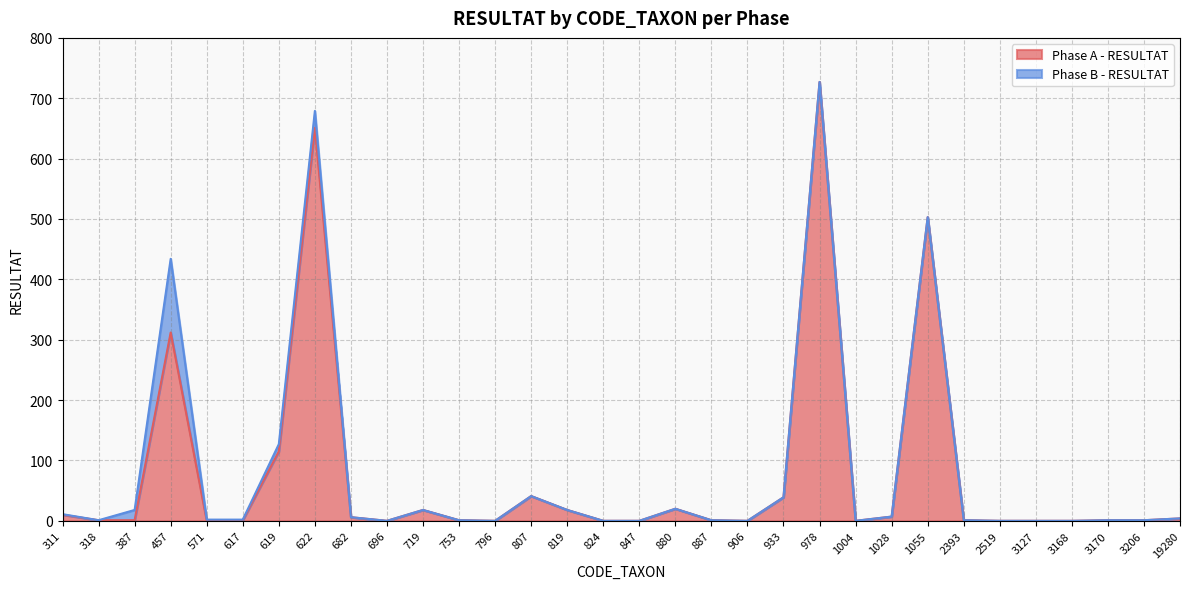

Reading left to right, transcribe all the data shown in this chart.

311=10	318=1	387=1	457=312	571=0	617=1	619=115	622=651	682=6	696=0	719=18	753=1	796=0	807=41	819=18	824=0	847=0	880=20	887=1	906=0	933=39	978=727	1004=0	1028=7	1055=503	2393=1	2519=0	3127=0	3168=0	3170=1	3206=1	19280=4